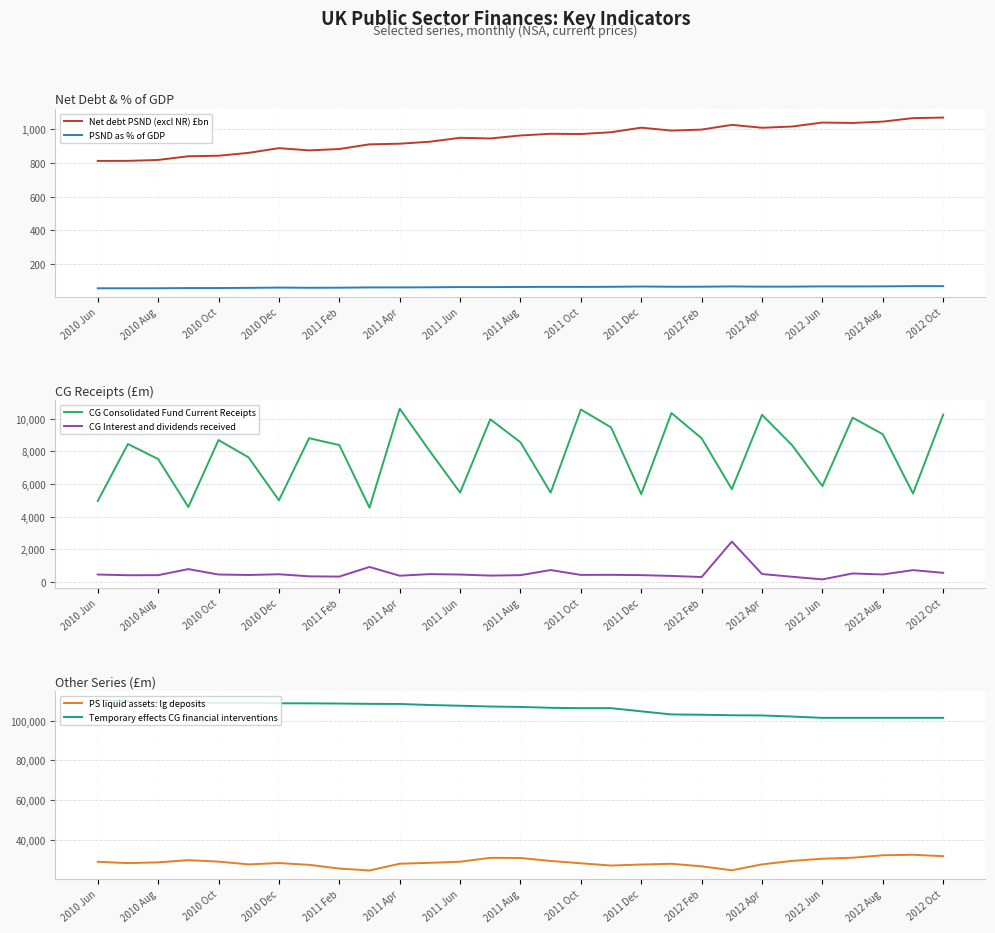

True or false: Net debt PSND (excl NR) £bn has a value of 1279.3 at 2011 Oct.

False